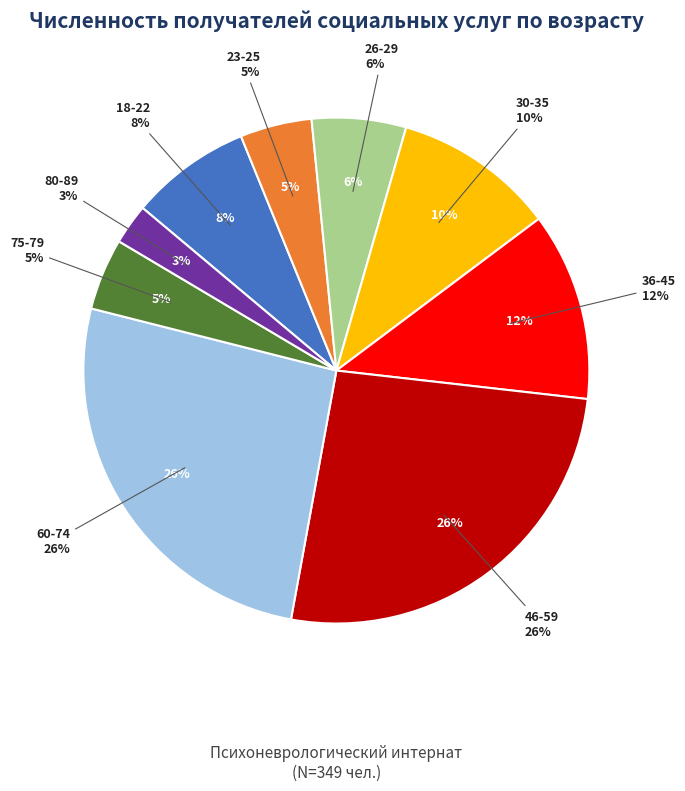

To the nearest percent, what portion does 18-22 represent?

8%